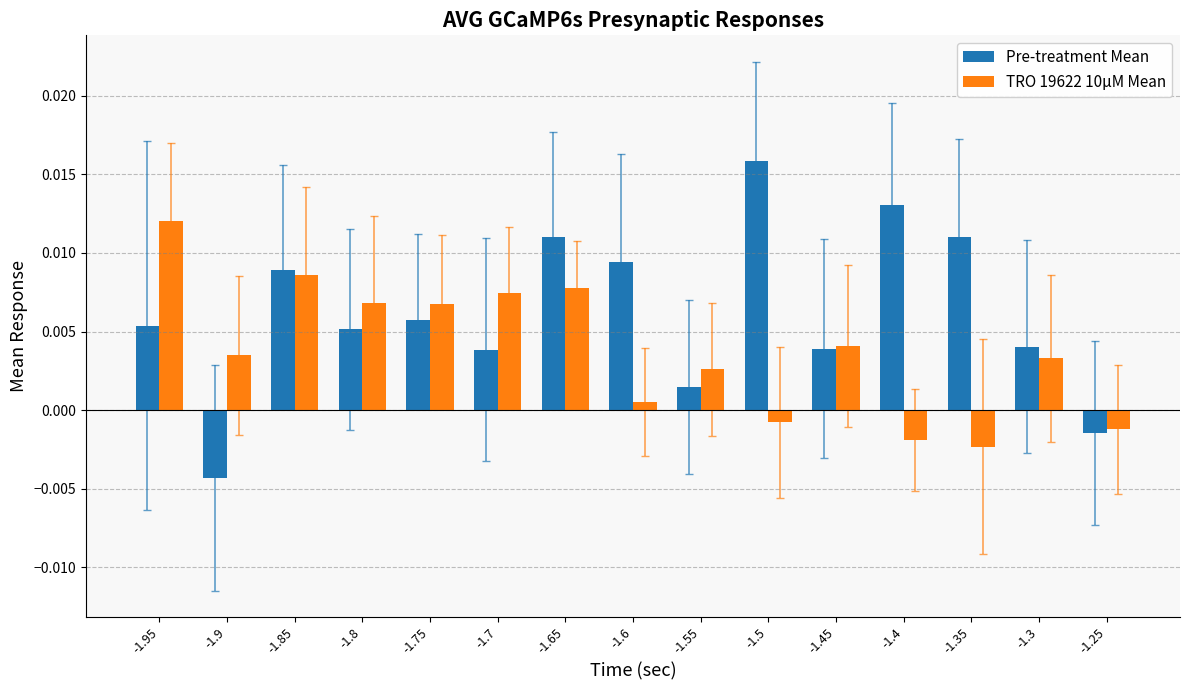

List the series in order of their overall mean, lowest first.

TRO 19622 10μM Mean, Pre-treatment Mean